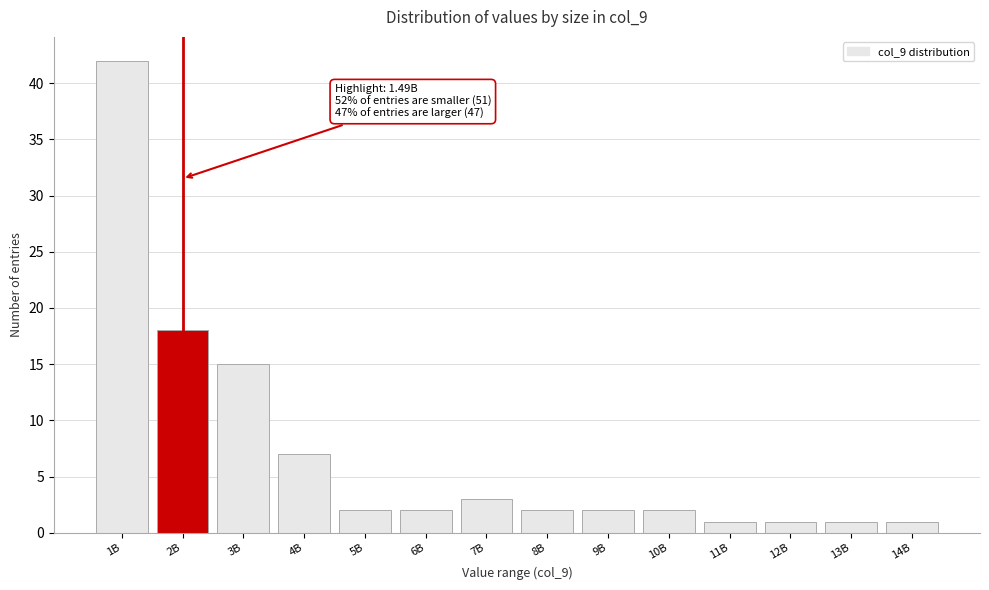

Reading left to right, list all the values displayed in this chart.

42	18	15	7	2	2	3	2	2	2	1	1	1	1